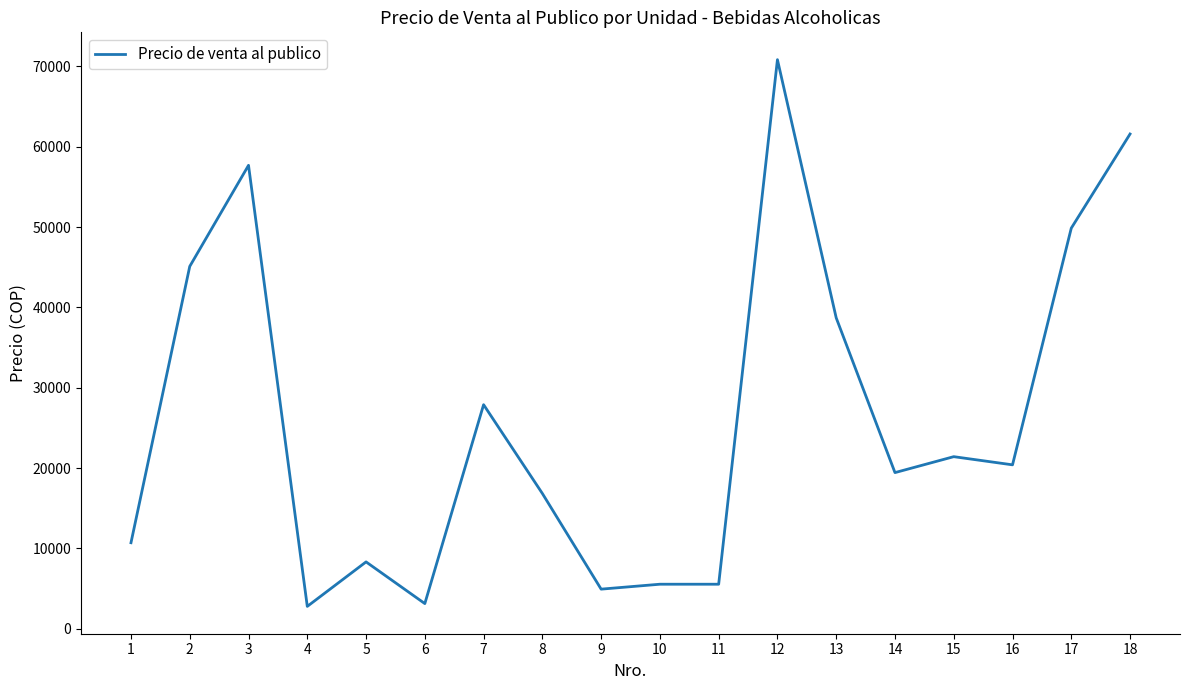

What is the change in value from 2 to 13?

-6403